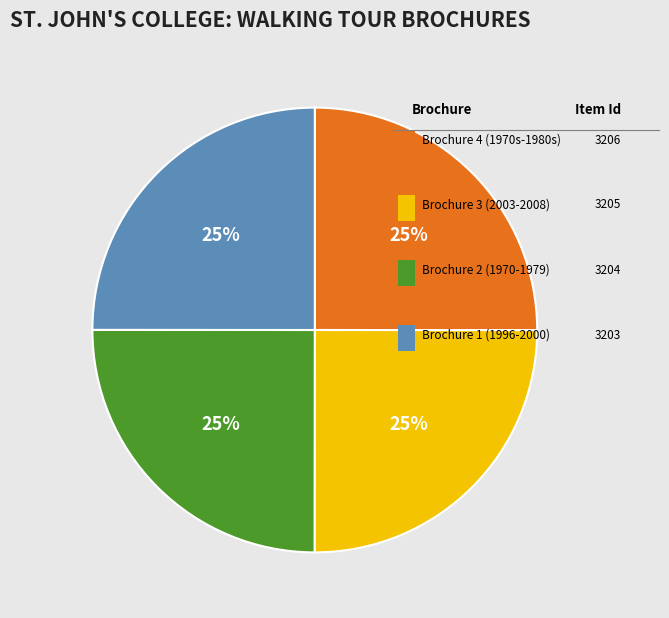

Is there any slice that represents more than half of the pie?

No